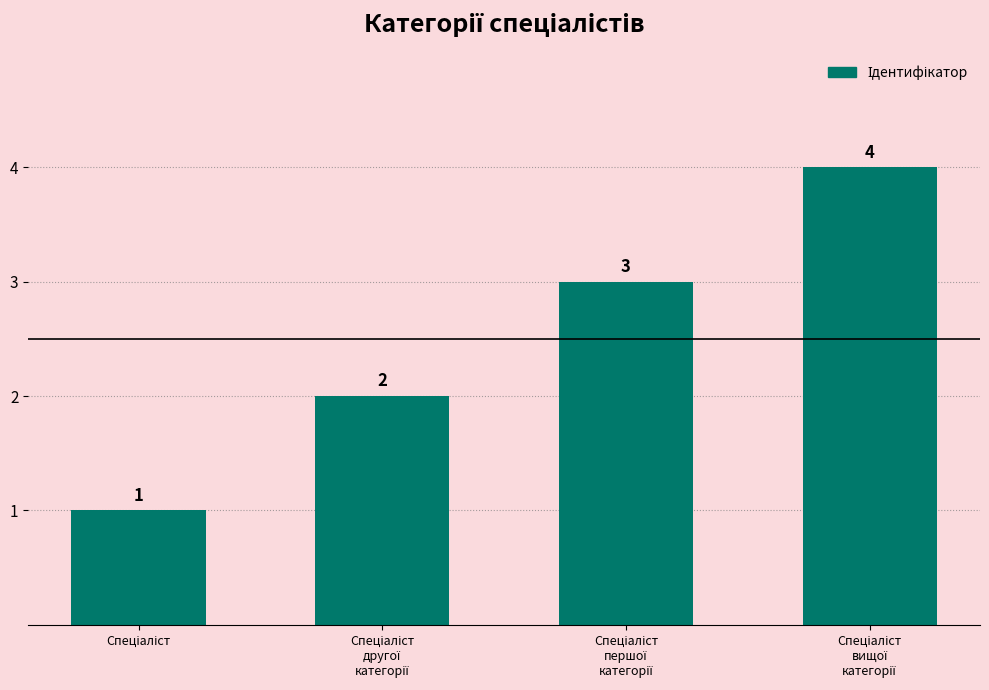

What is the maximum value shown in the chart?

4